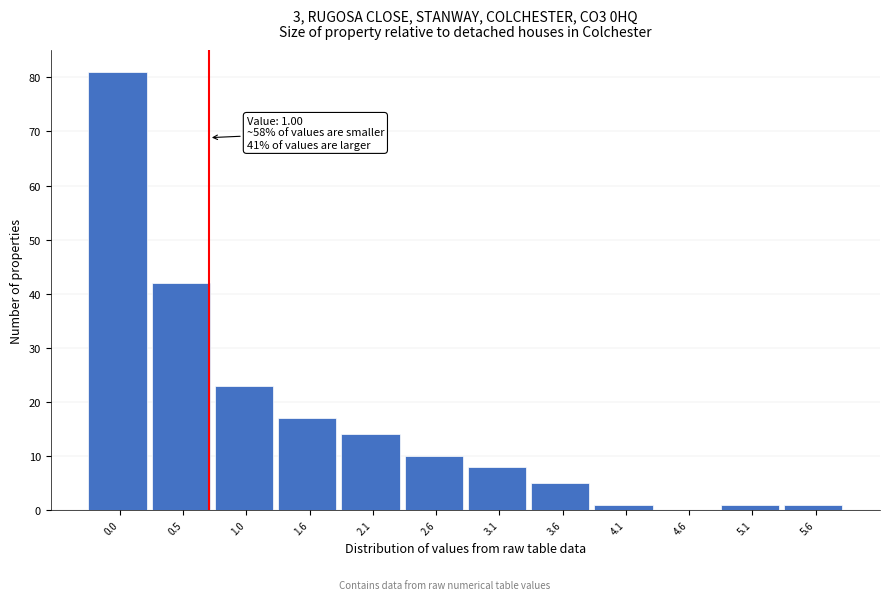

Reading right to left, what are all the values shown in this chart?

5.6=1	5.1=1	4.6=0	4.1=1	3.6=5	3.1=8	2.6=10	2.1=14	1.6=17	1.0=23	0.5=42	0.0=81